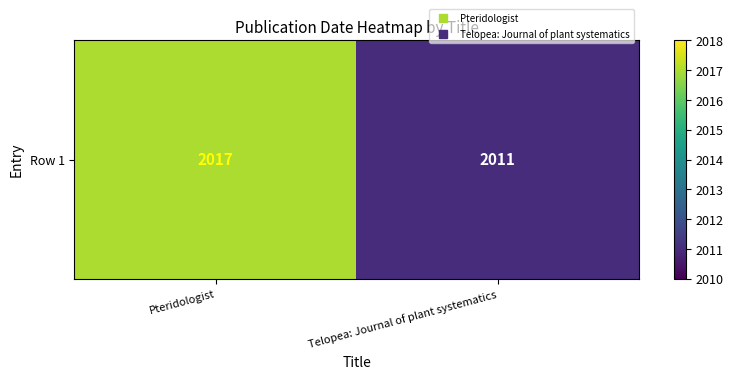

The chart shows a value of 3407 at Telopea: Journal of plant systematics. True or false?

False